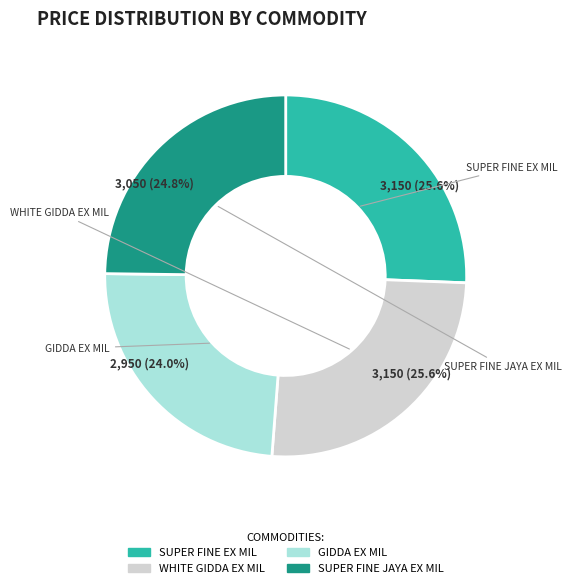

How many slices are in this pie chart?

4